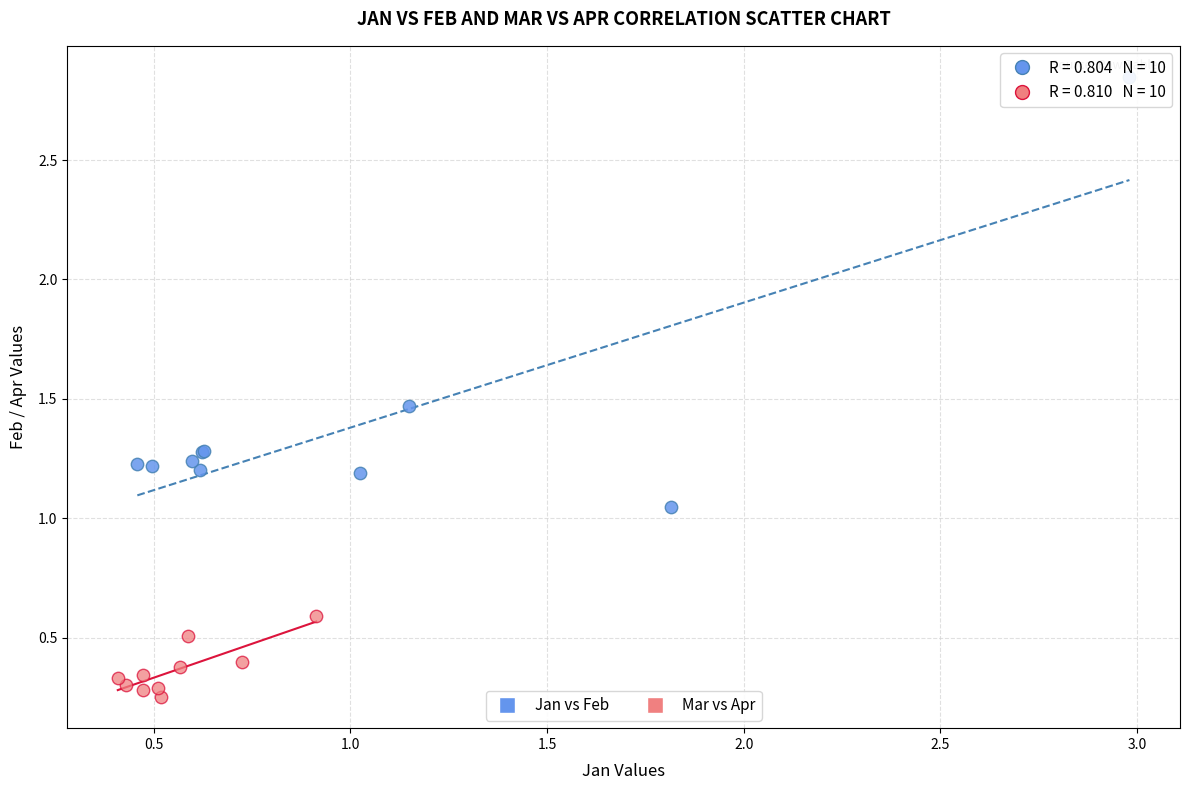

Which series has the largest Y range (max minus min)?

Jan vs Feb